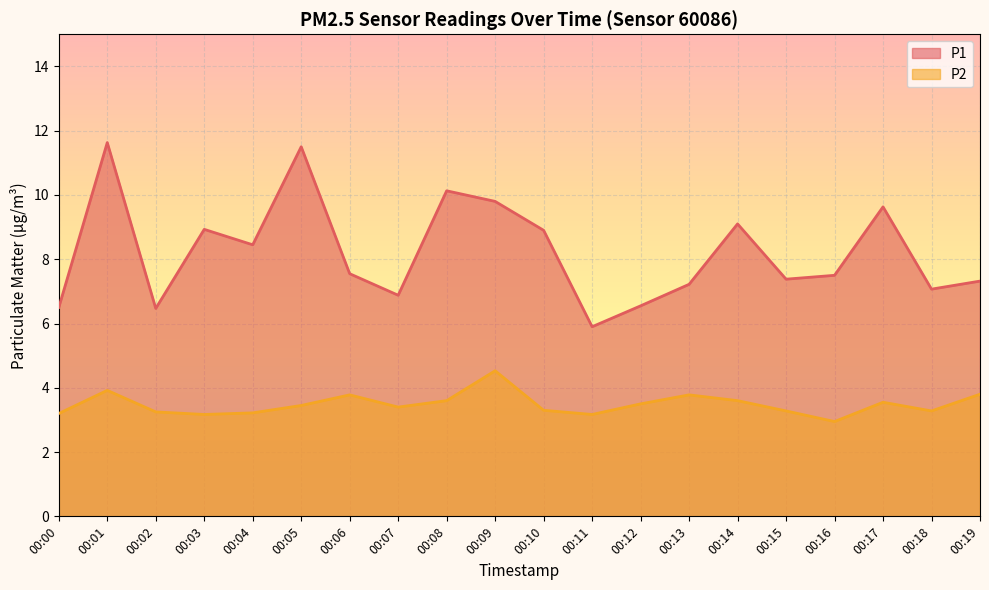

Rank the series at 00:17 from highest to lowest value.

P1, P2